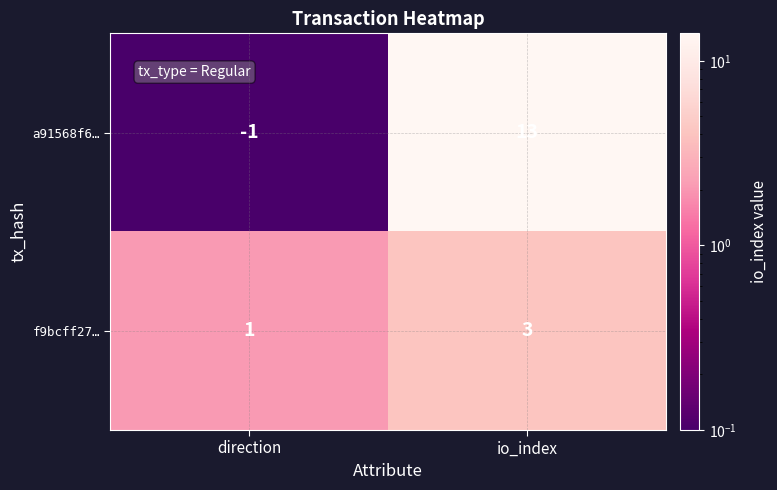

Rank the series by their maximum value, from highest to lowest.

a91568f6…, f9bcff27…